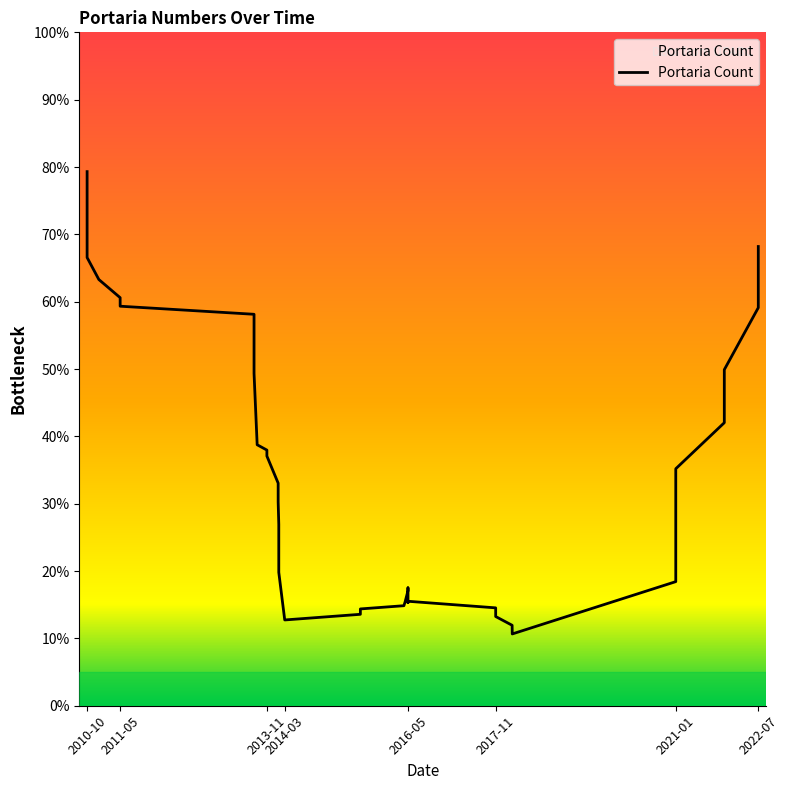

Which category has the highest value across all series?

2010-10